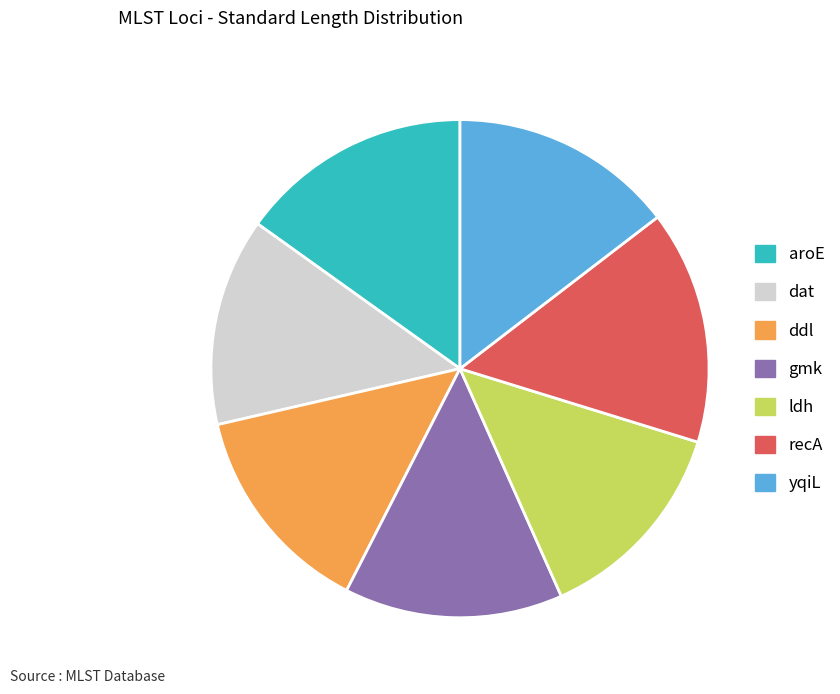

The dat slice represents 20% of the pie. True or false?

False